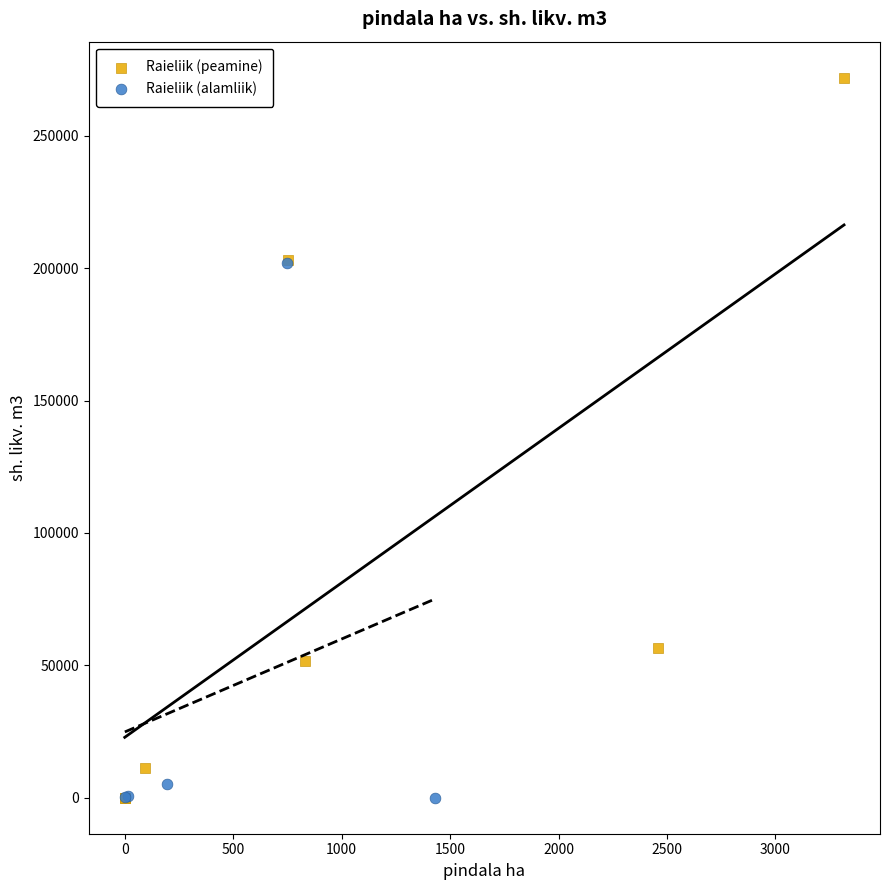

What are all the series names shown in the legend?

Raieliik (peamine), Raieliik (alamliik)